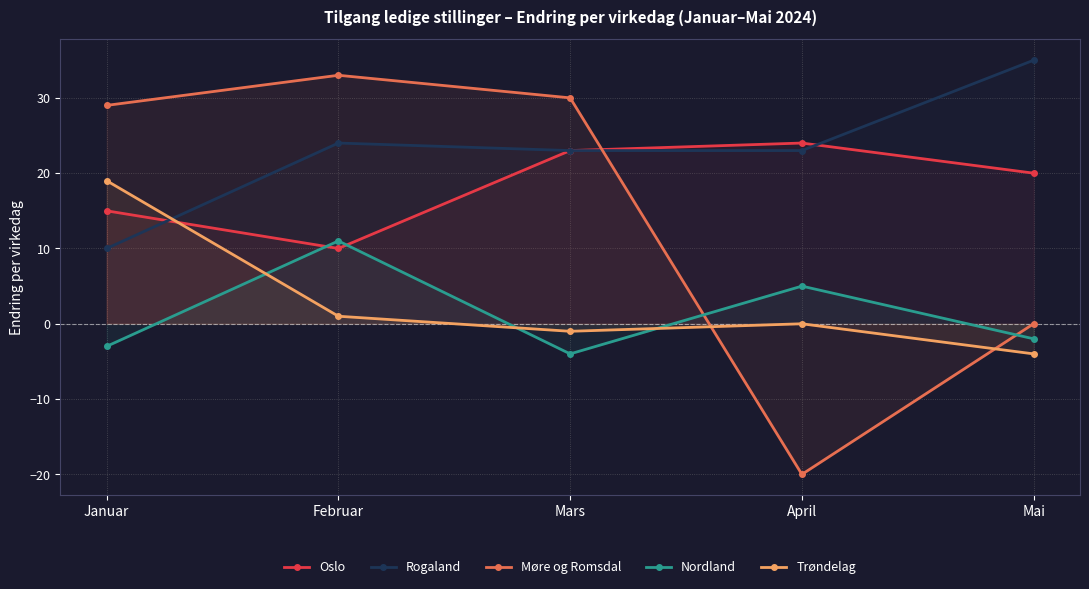

What is the difference between the maximum and minimum values in the Nordland series?

15